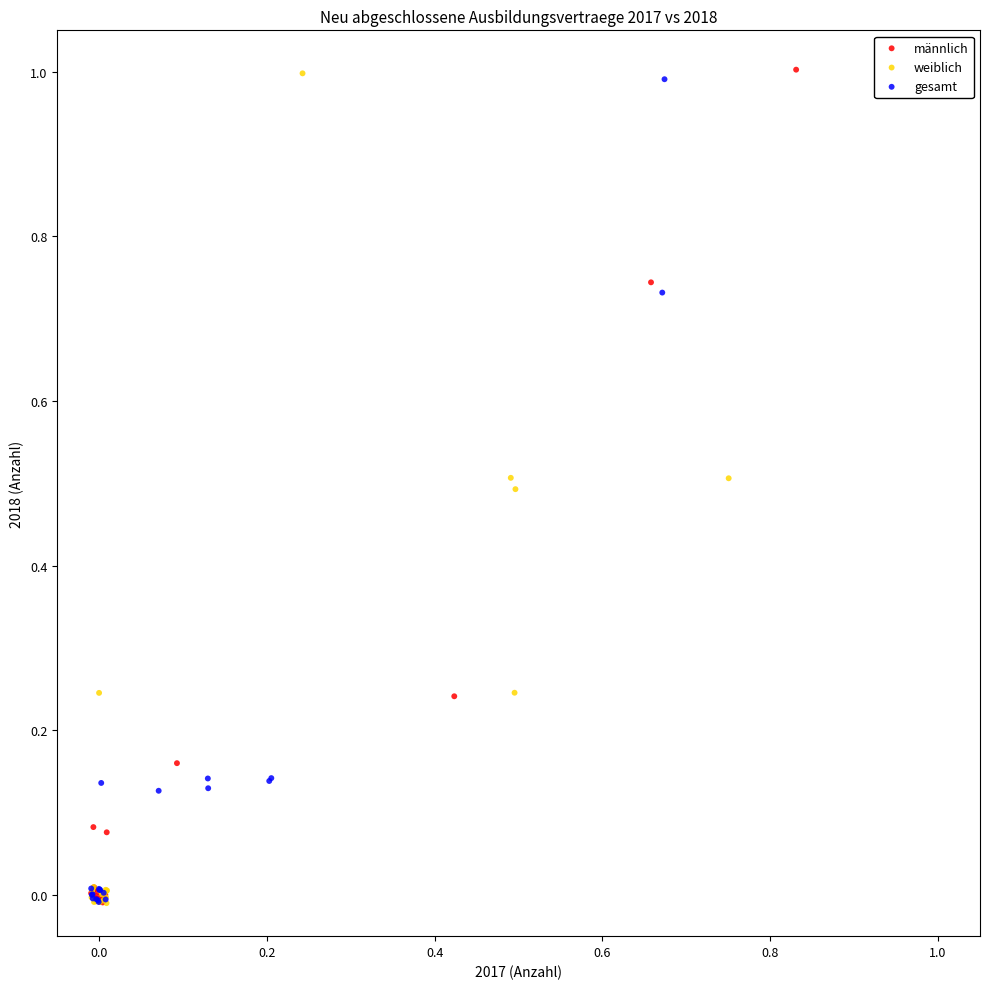

What are all the series names shown in the legend?

männlich, weiblich, gesamt